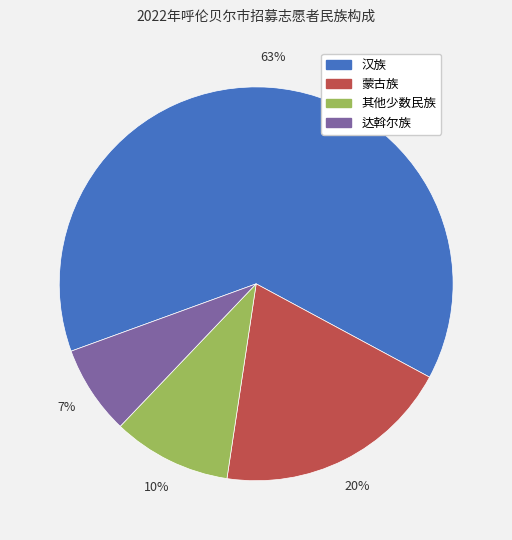

To the nearest percent, what is the difference between the 汉族 and 达斡尔族 slice percentages?

56%